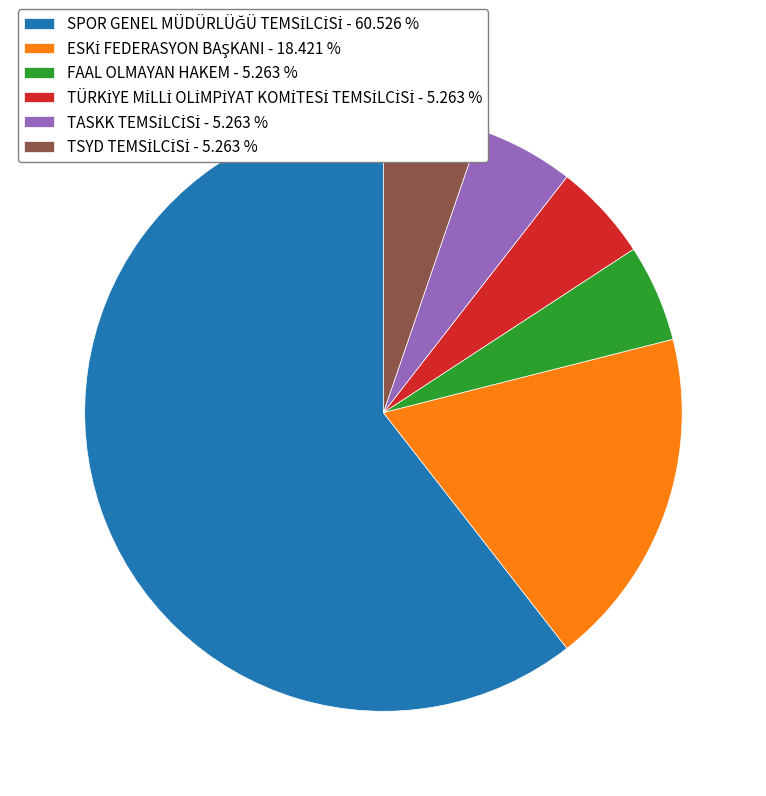

The ESKİ FEDERASYON BAŞKANI slice represents 18% of the pie. True or false?

True